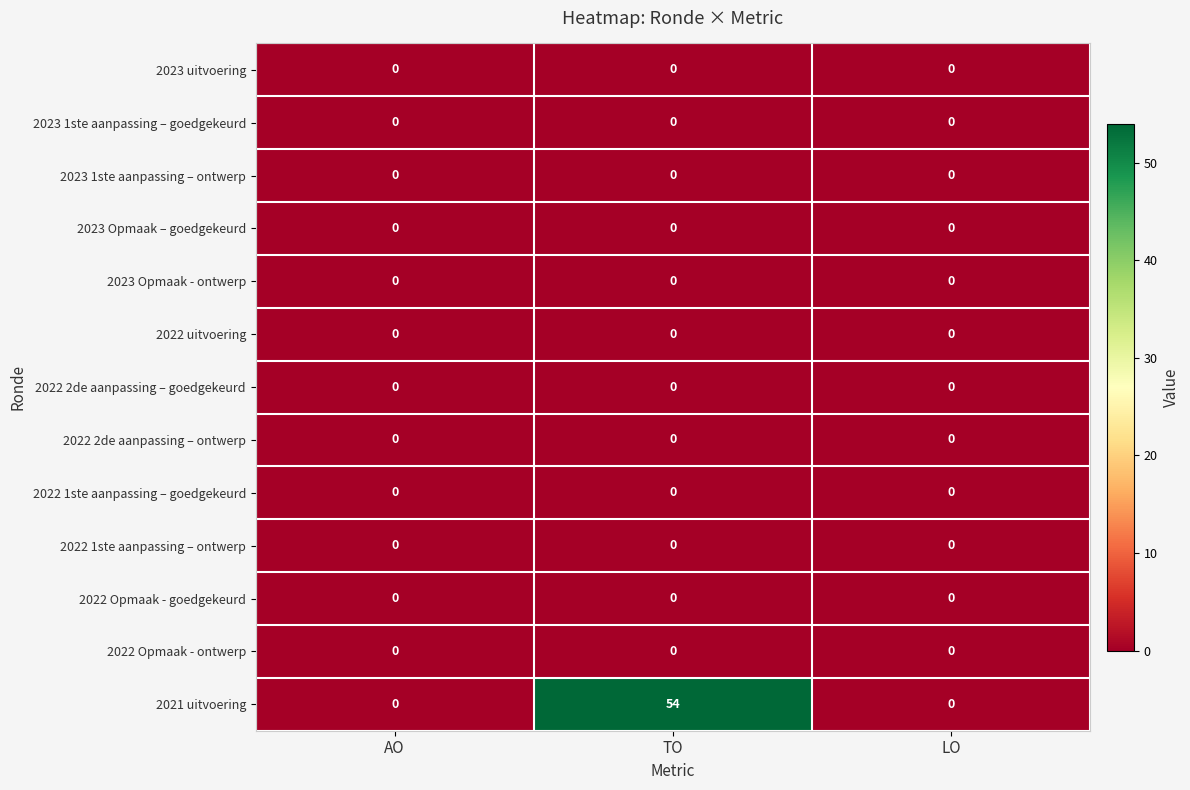

Which series changed the most between TO and LO?

2021 uitvoering